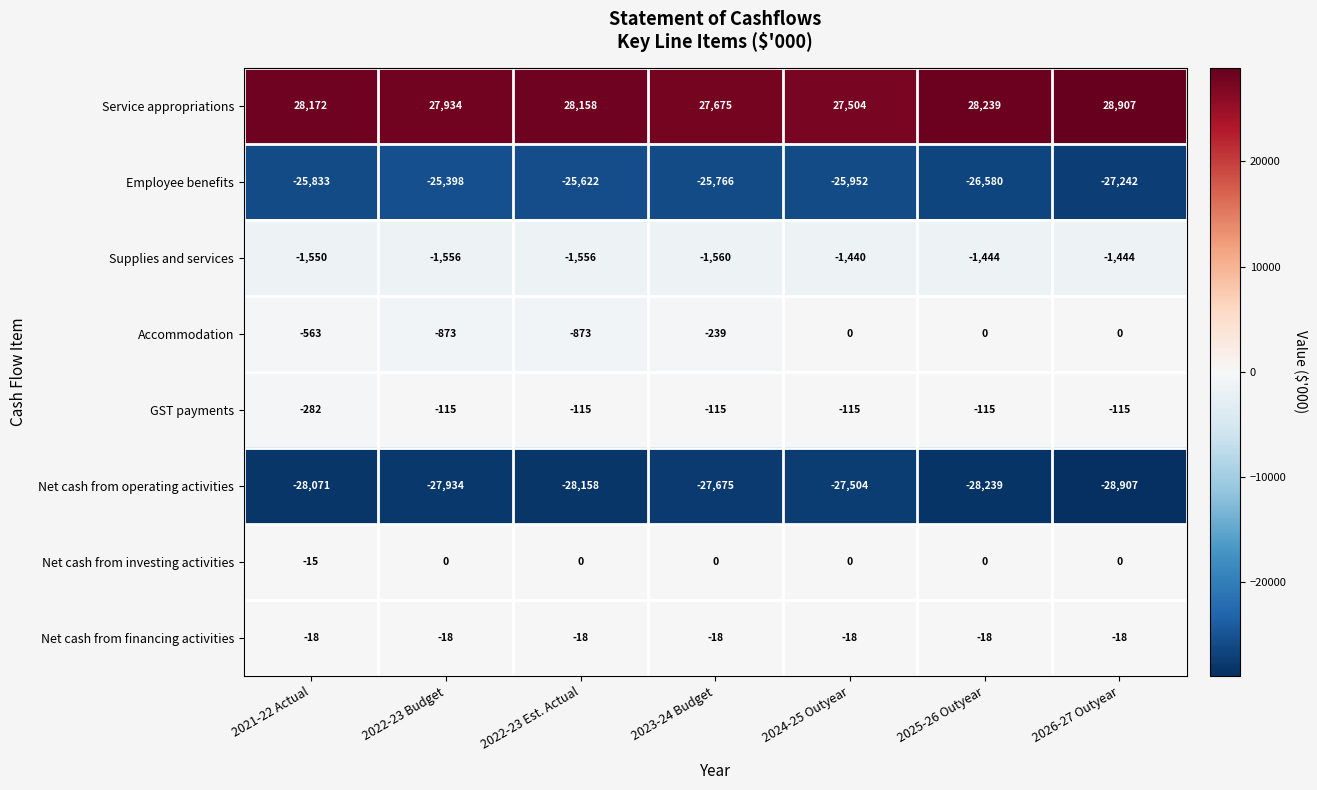

What is the sum of the Employee benefits values at 2022-23 Est. Actual and 2022-23 Budget?

-51020